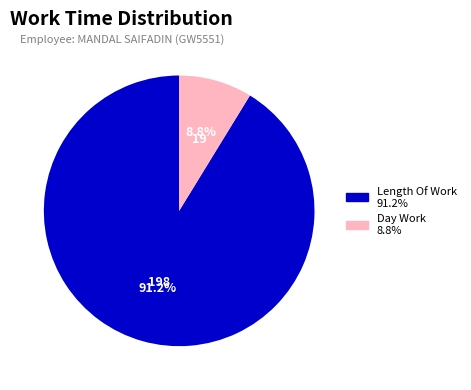

Does any single category account for the majority?

Yes